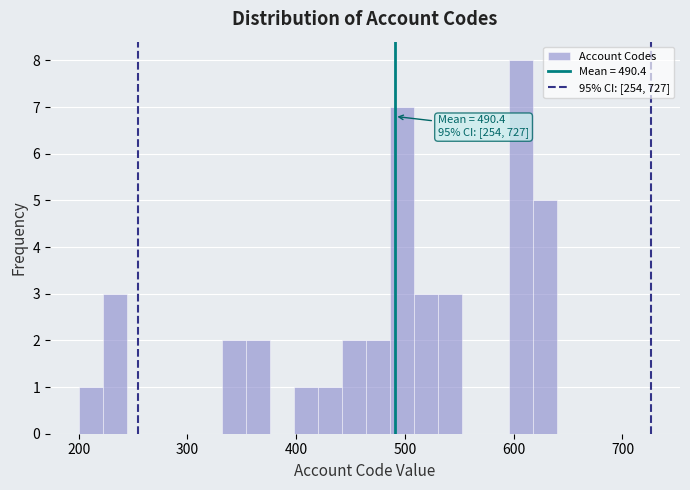

Around what value on the x-axis is the tallest bar? Give the approximate position of its centre, as read against the axis.

610